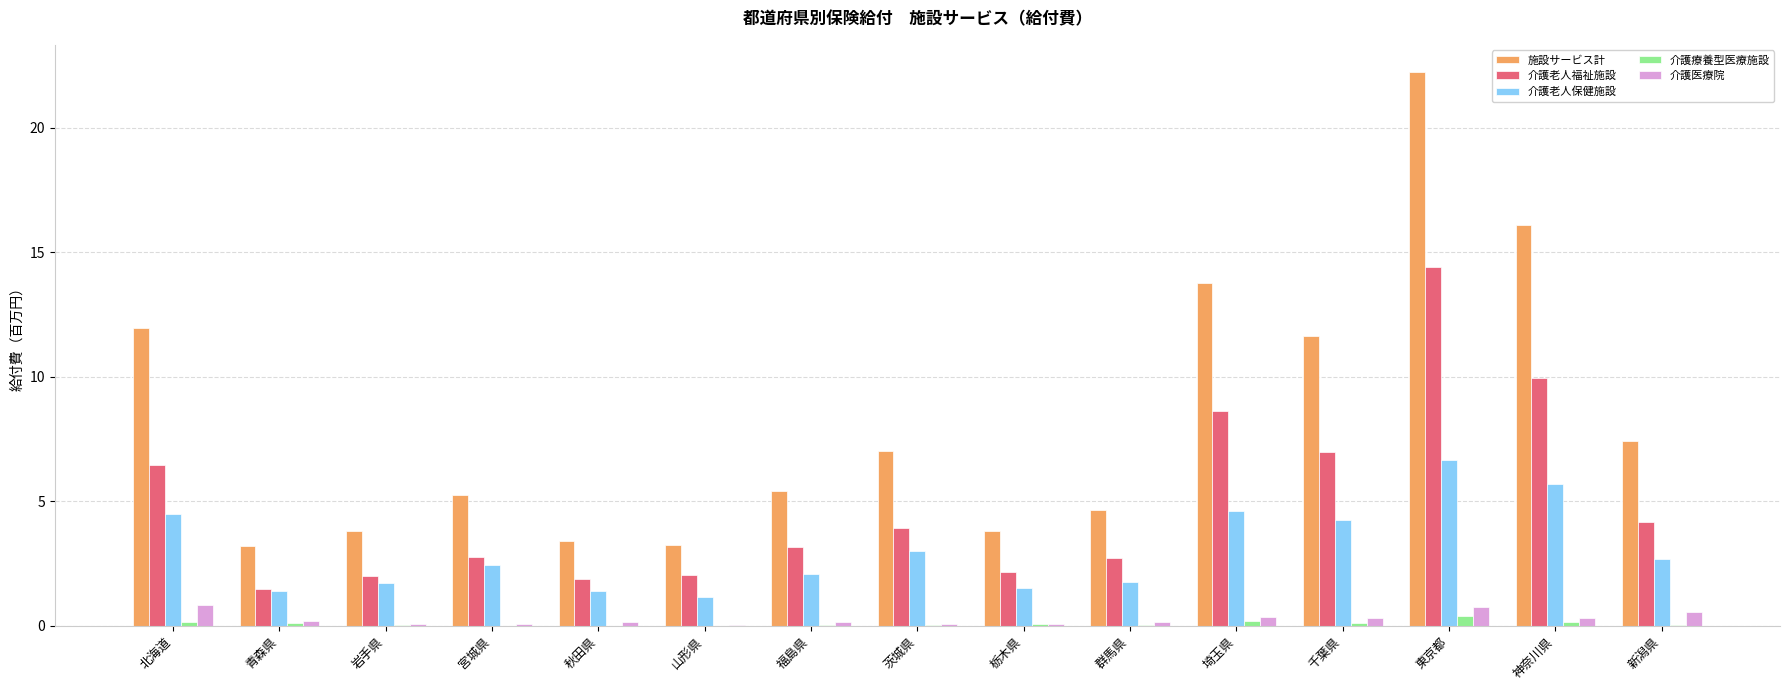

What is the sum of all 介護老人保健施設 values?

44.8